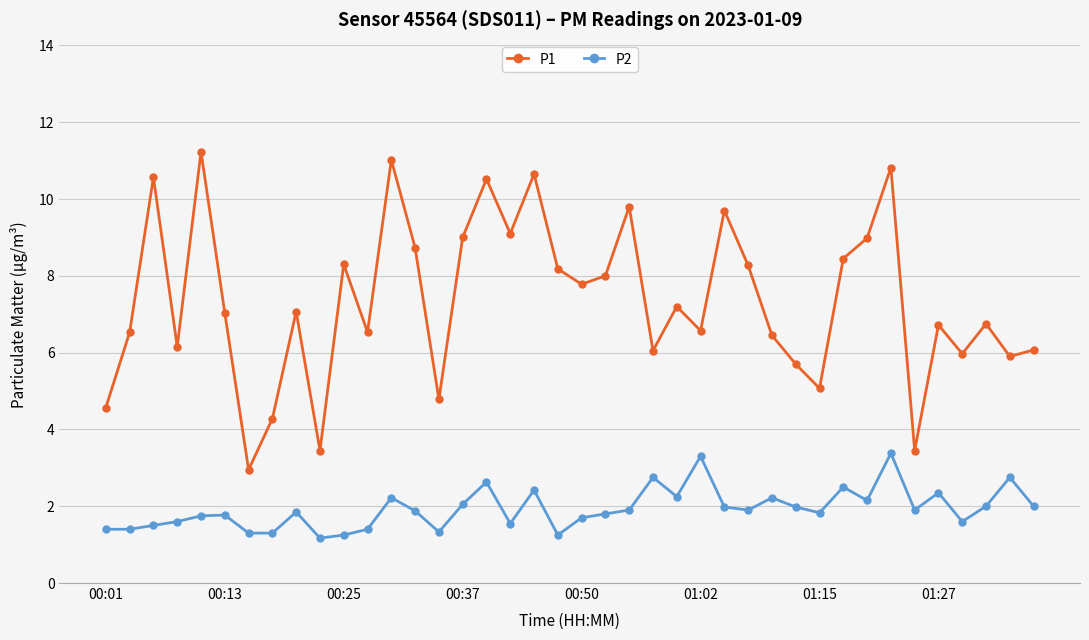

Rank the series by their maximum value, from lowest to highest.

P2, P1